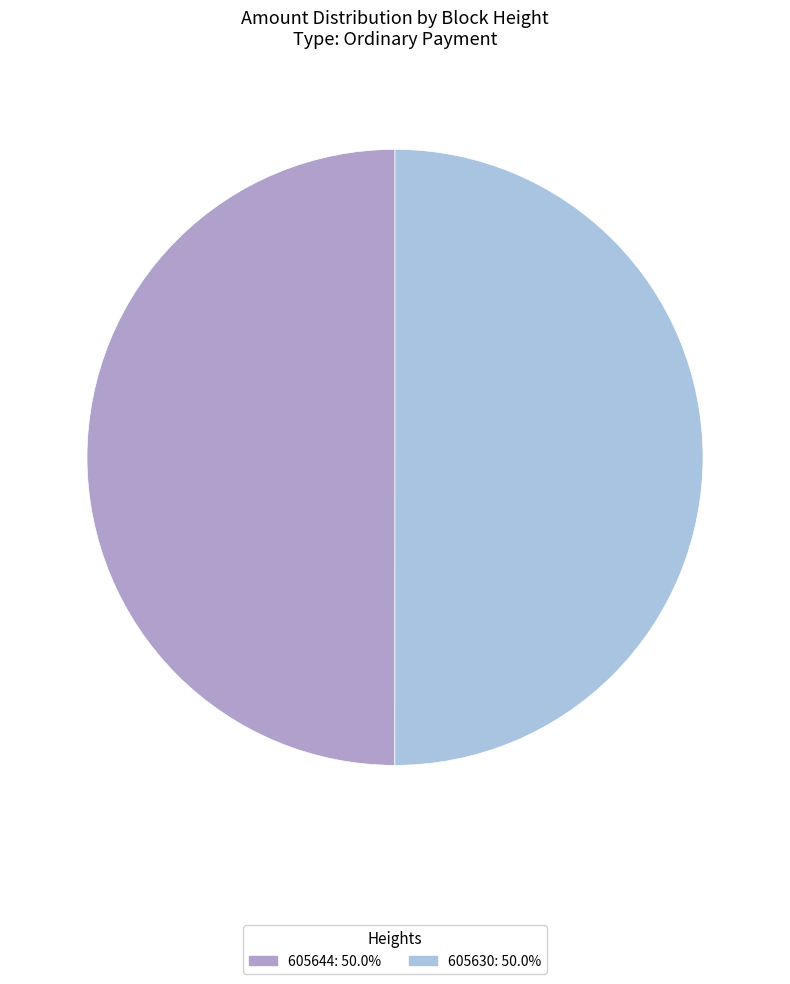

Count the number of slices in the pie.

2